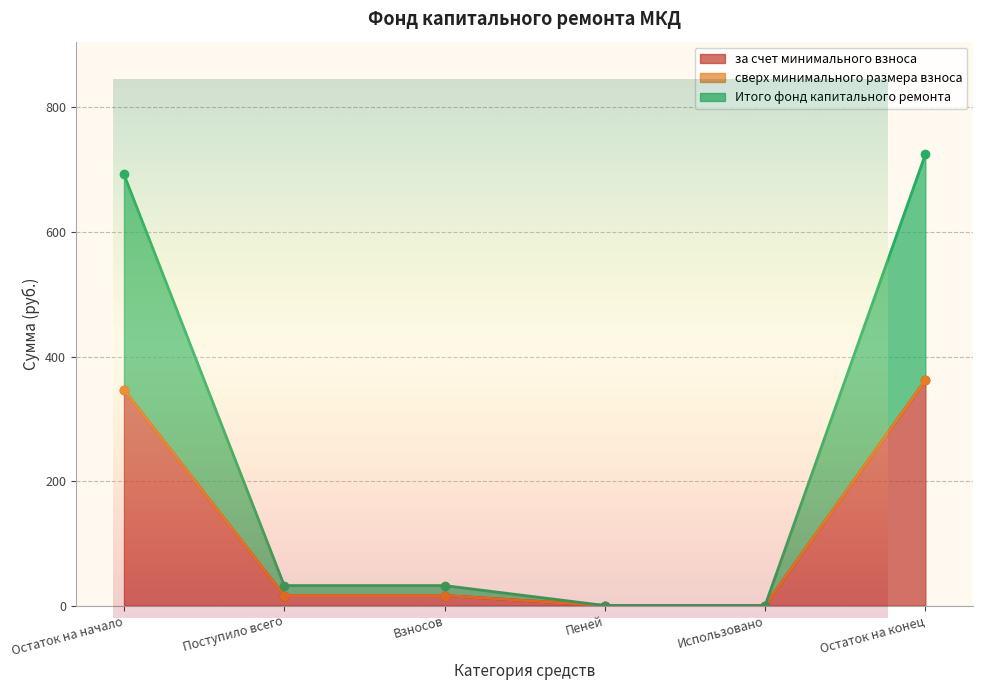

What is the label of the 2nd point from the right?

Использовано